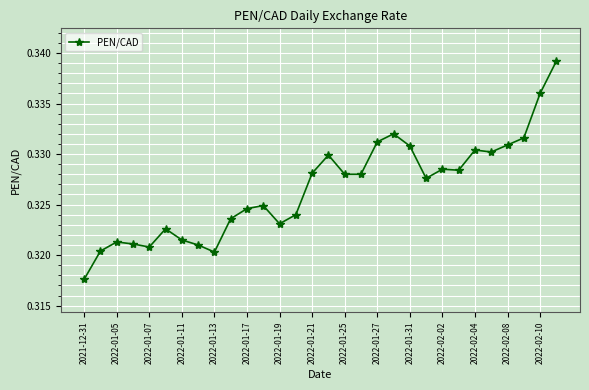

How many values are between 0 and 1?

30